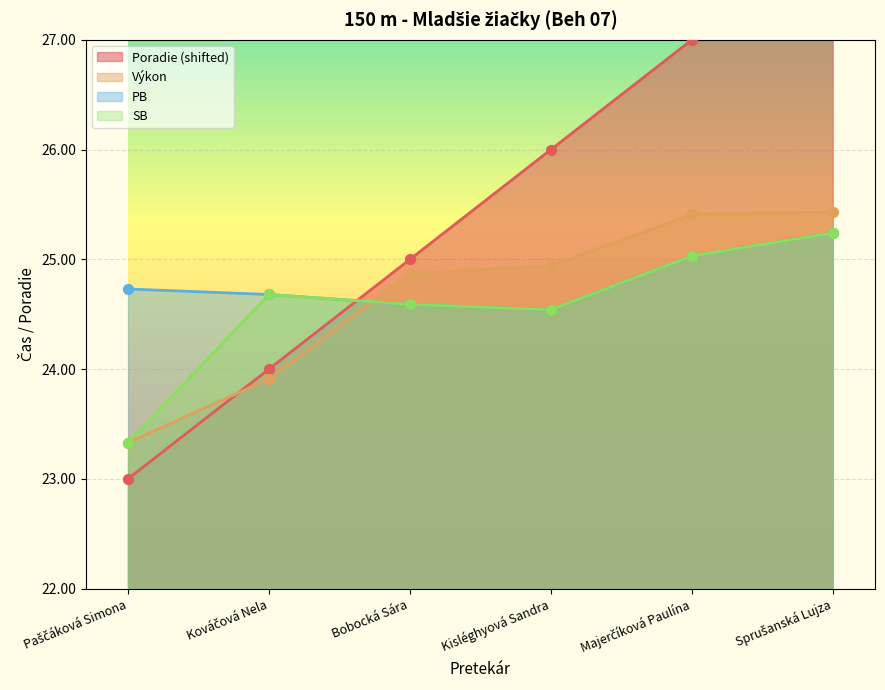

Which series has the widest spread of Y values?

Poradie